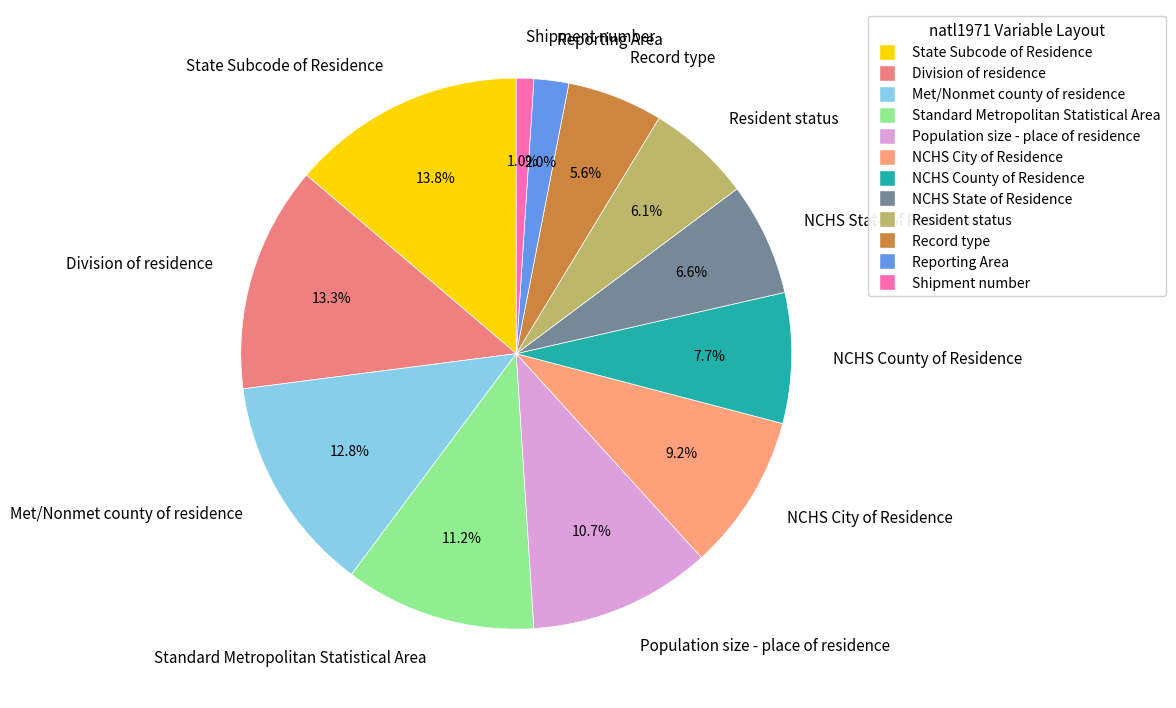

Does any single category account for the majority?

No